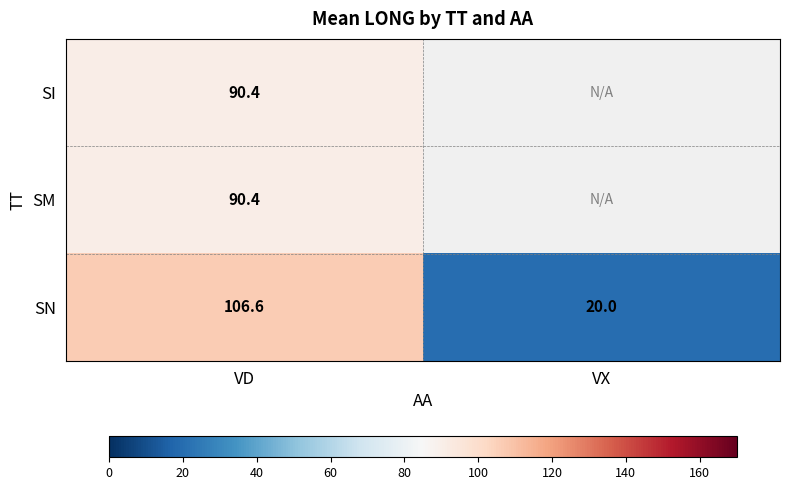

What is the difference between the highest and lowest values at VD?

16.2